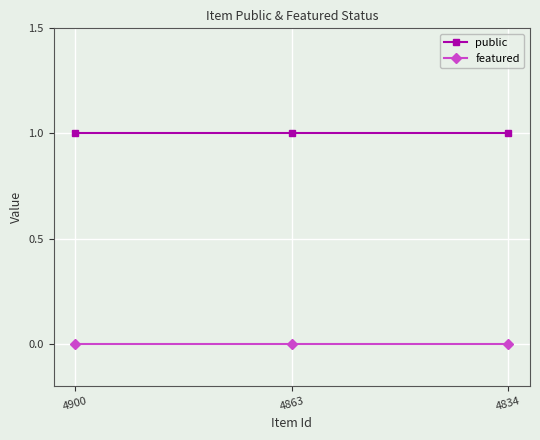

How many data points does each series have?

3